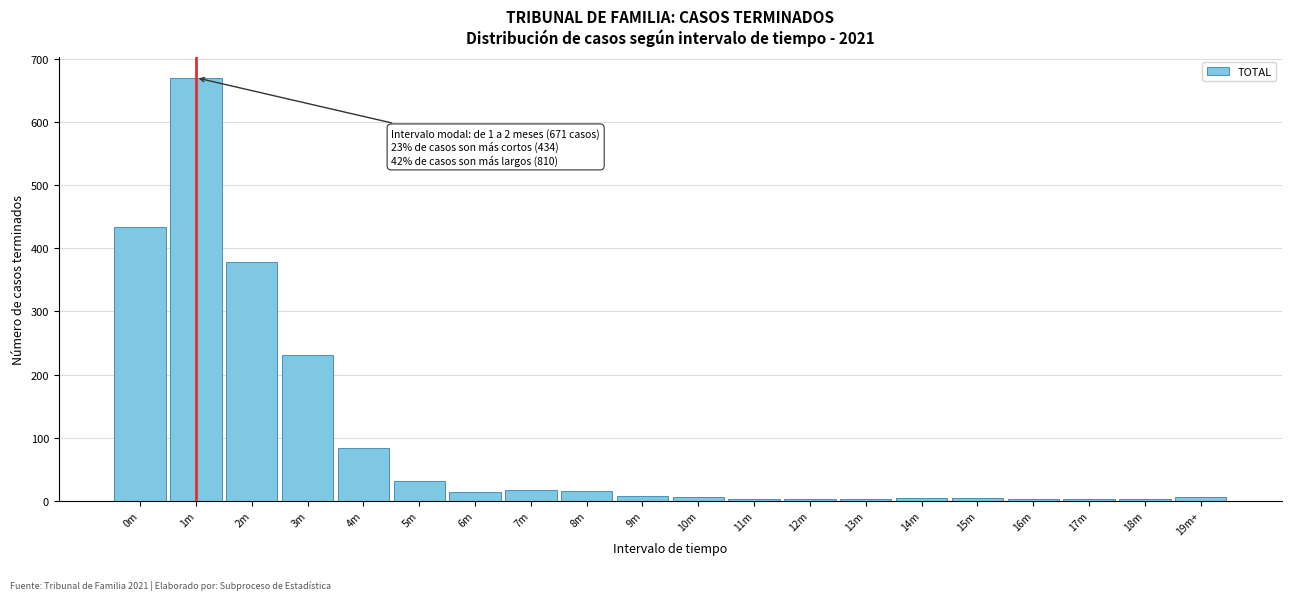

At which label is the value closest to 336?

2m